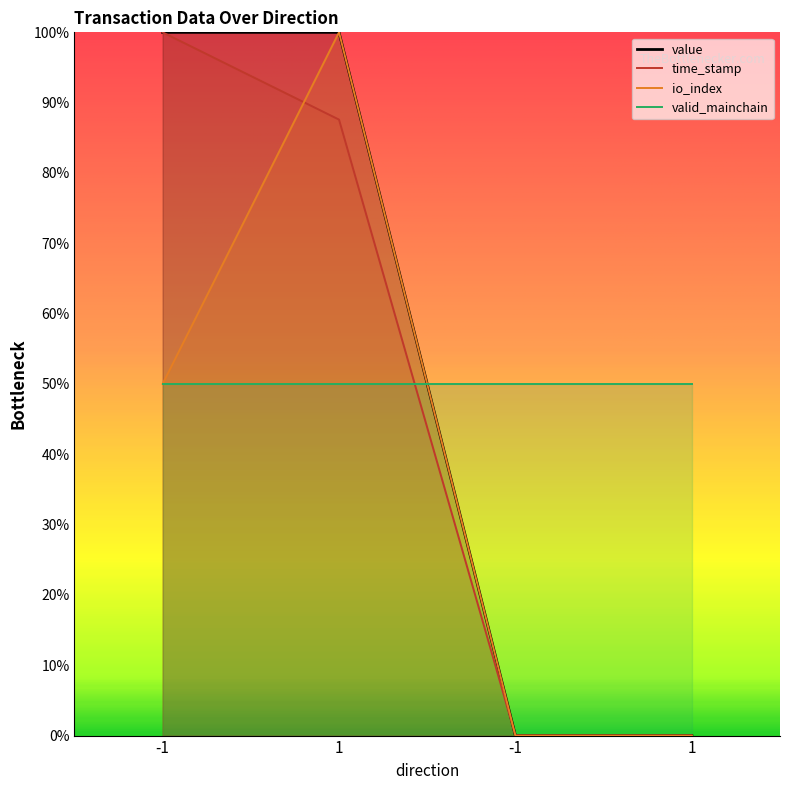

Between 1 and 1, which series saw the biggest shift?

value